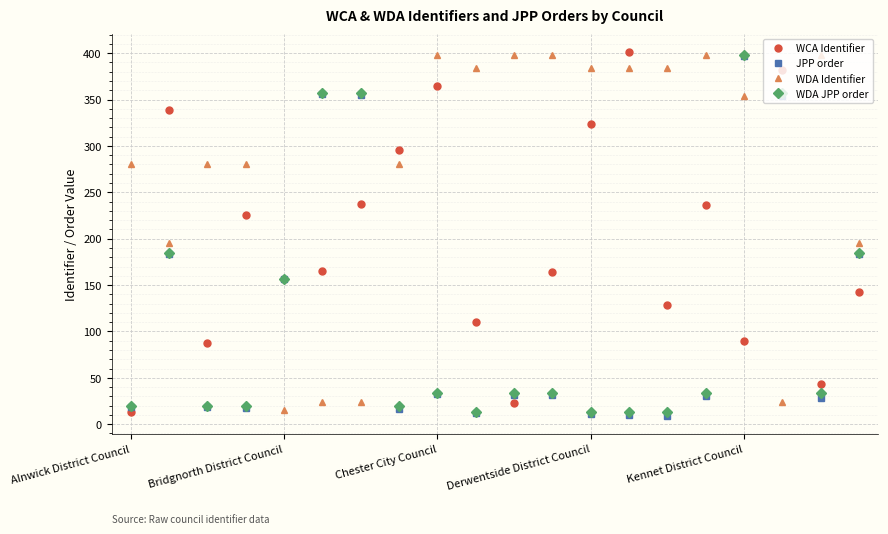

What is the highest value of the WCA Identifier series?

401